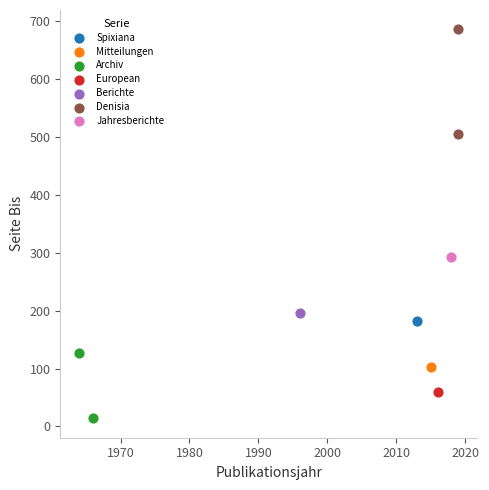

Which series reaches the maximum Y coordinate?

Denisia